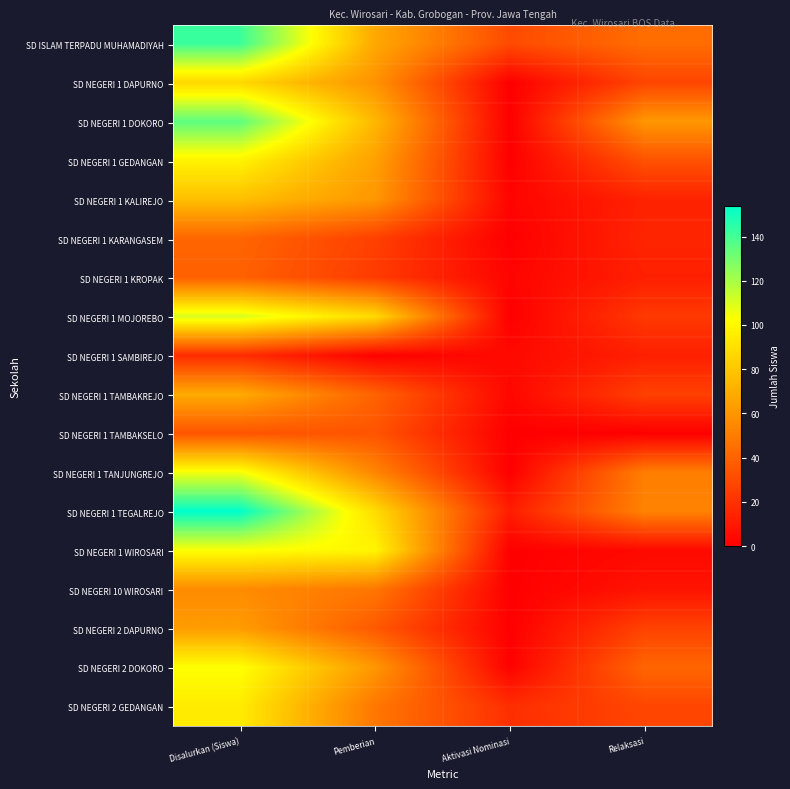

What is the total value across all series at Relaksasi?

482